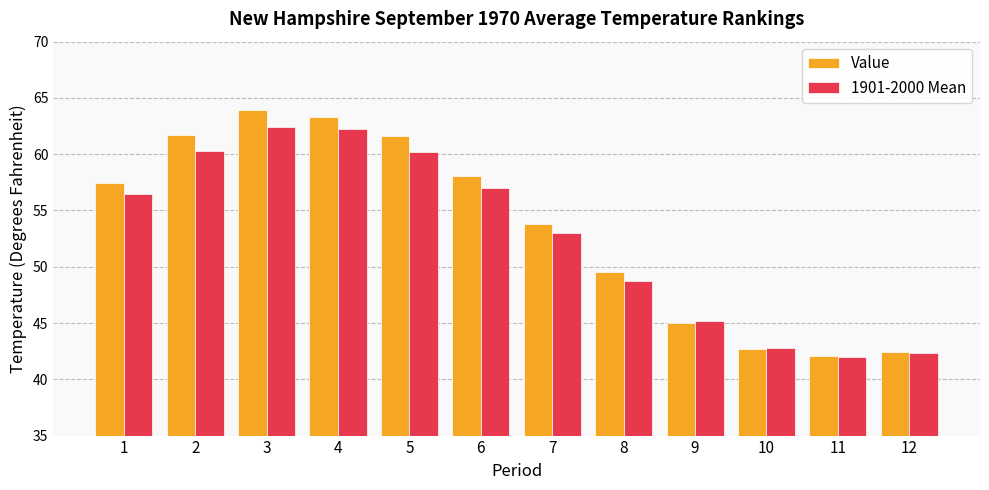

At which category is the sum across all series the highest?

3